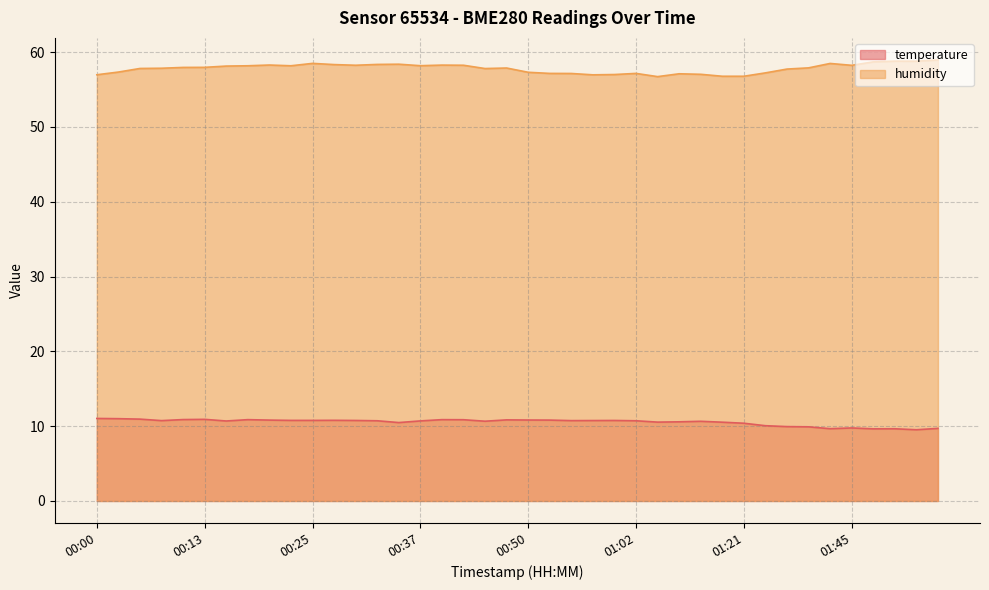

Is it true that humidity equals 101.7 at 00:33?

False